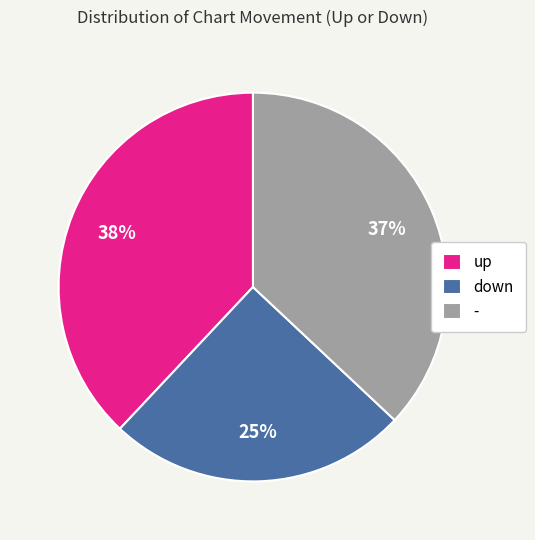

What is the largest slice in the pie chart?

up